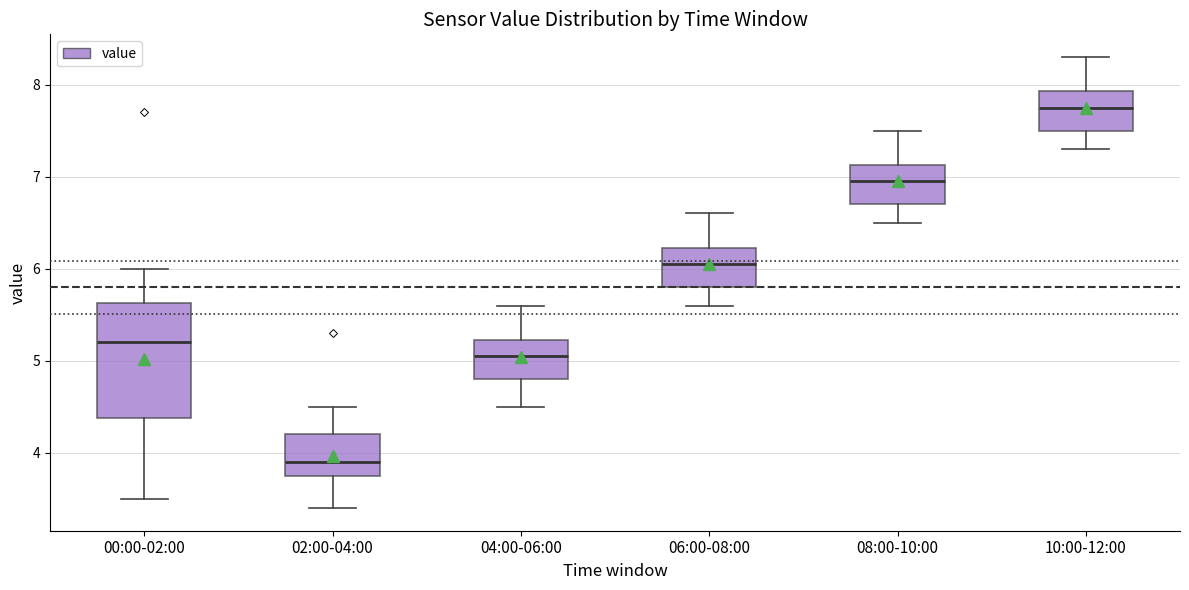

Which box's median line is the highest?

10:00-12:00